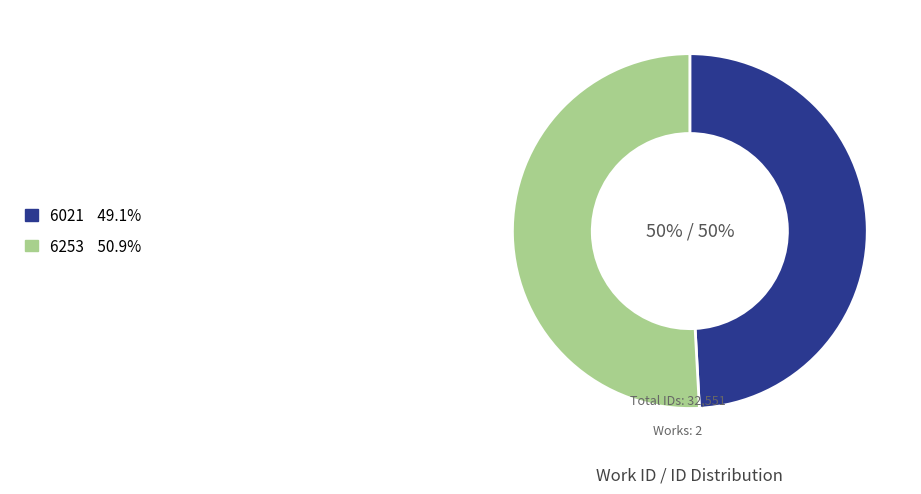

What is the total percentage of 6253 and 6021?

100.0%